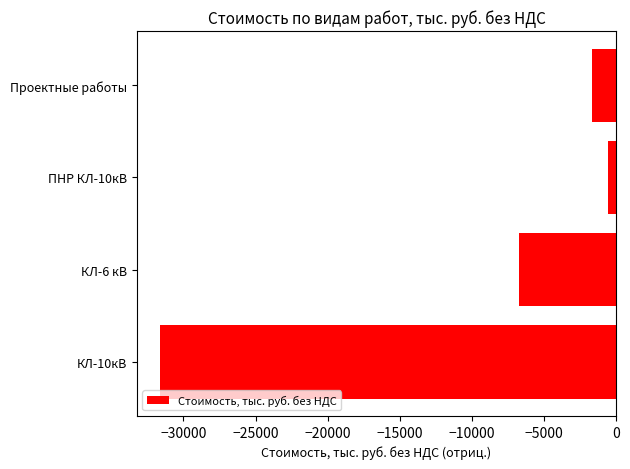

The value at КЛ-6 кВ is -4667.5. True or false?

False